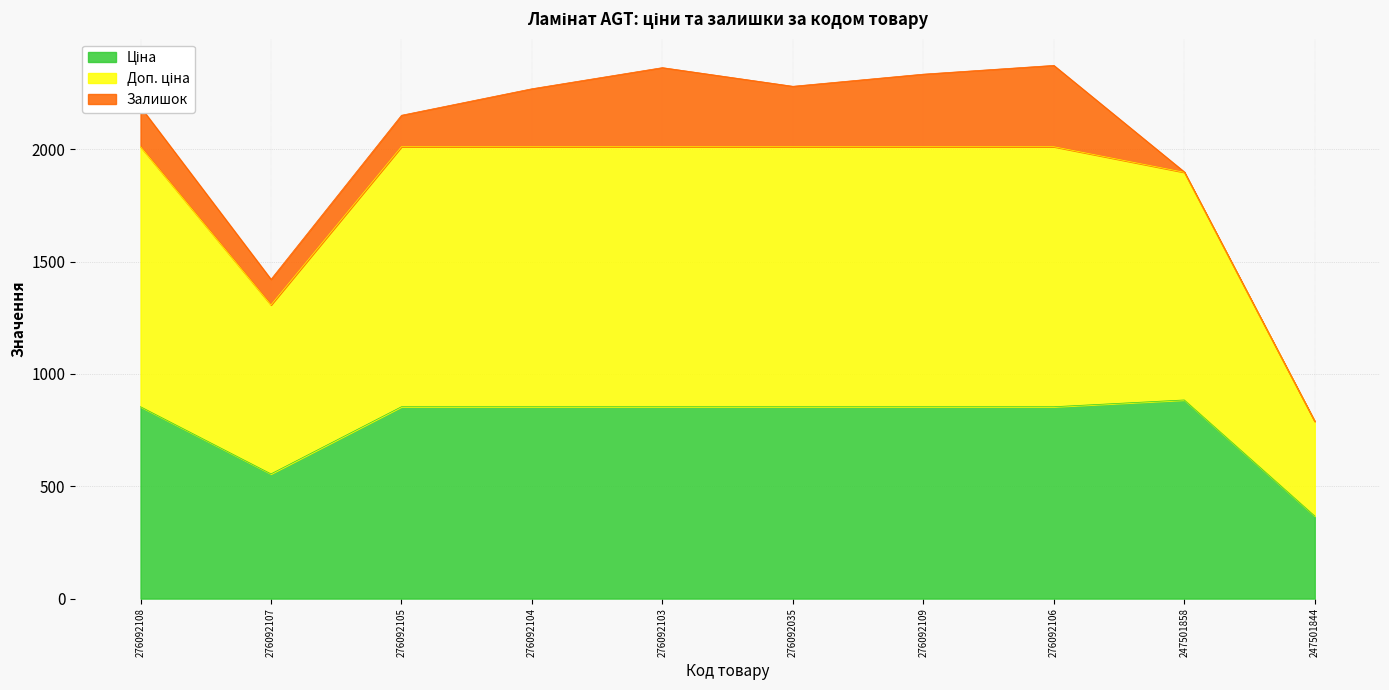

What is the difference between the highest and lowest values at 276092109?

1157.3